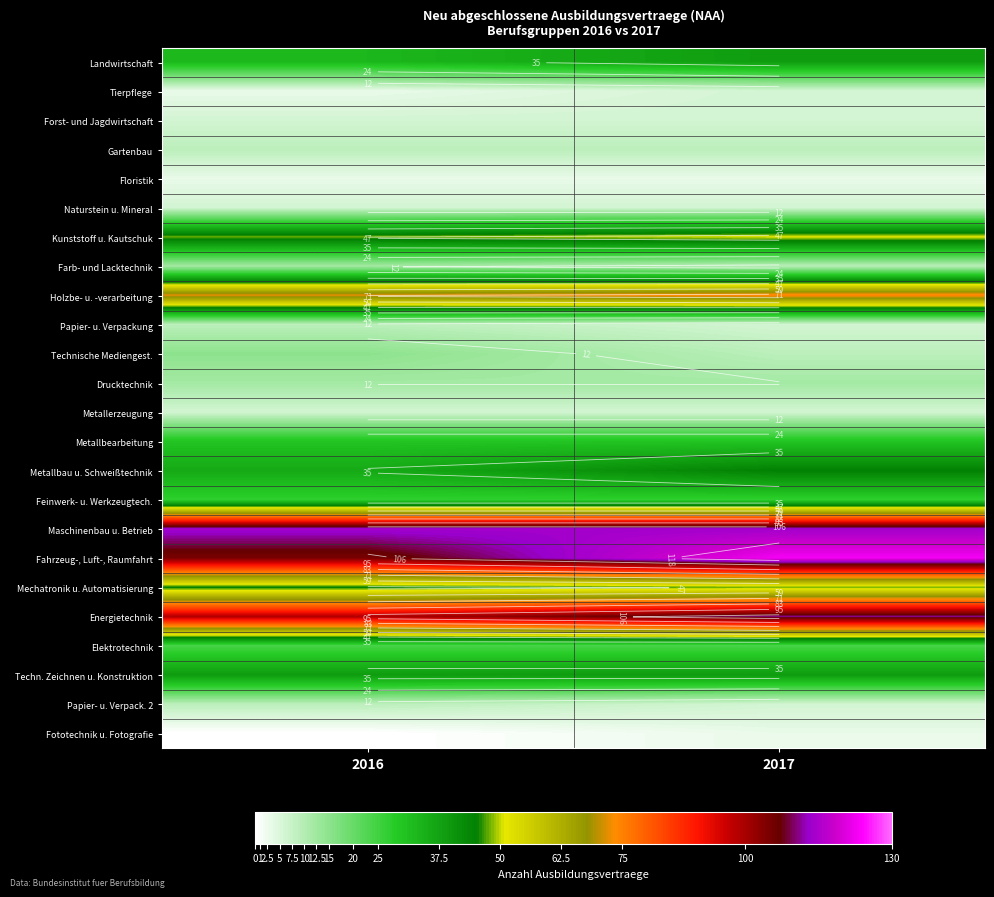

Between 2016 and 2017, which series saw the biggest shift?

Fahrzeug-, Luft-, Raumfahrt